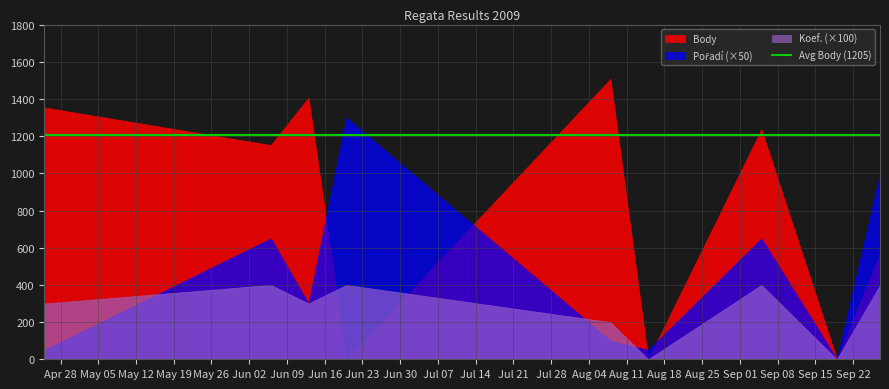

Which series has the largest total across all categories?

Body